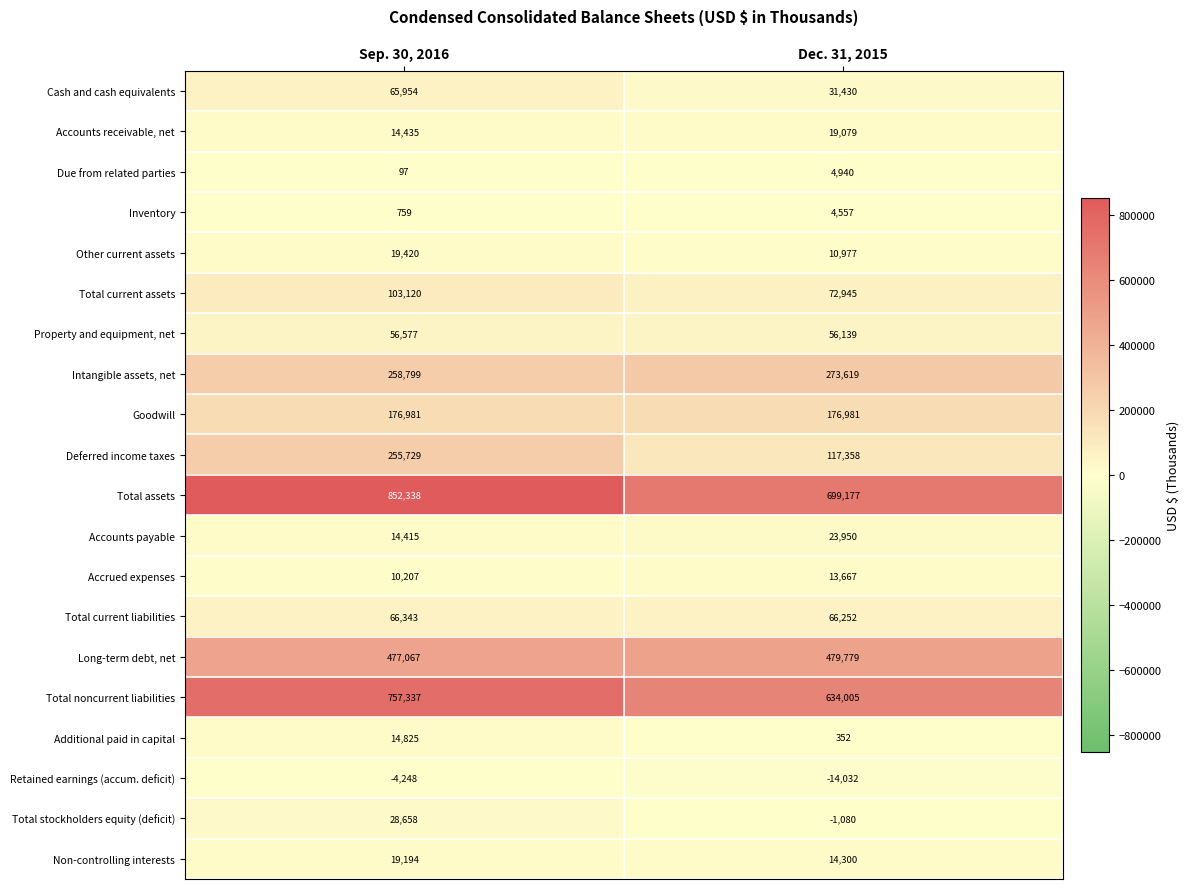

Where is Accounts payable nearest to the value 19182?

Sep. 30, 2016